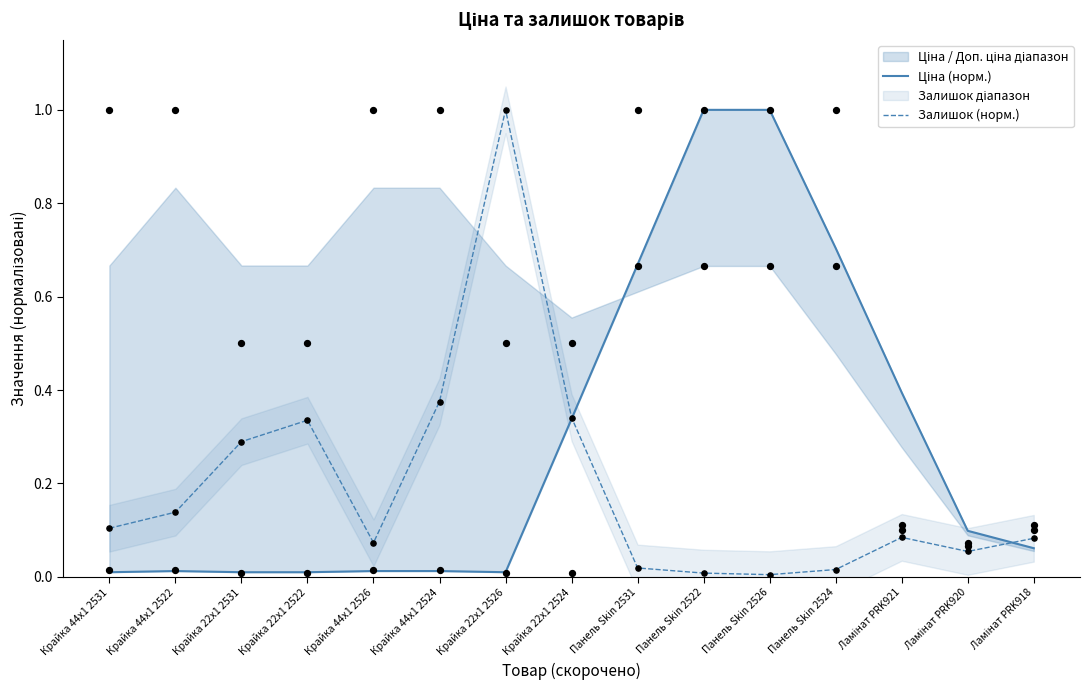

Which series contains the lowest Y value?

Залишок (норм.)